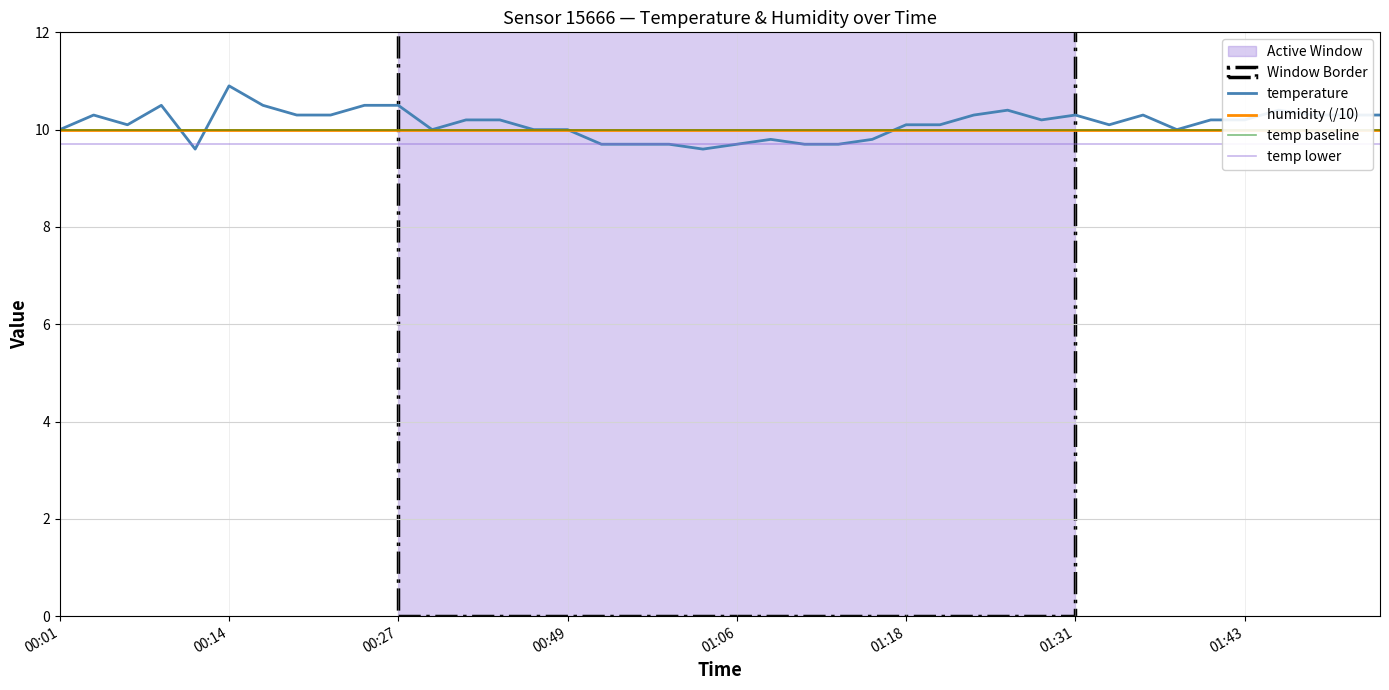

Does the chart display data point markers on the line(s)?

No